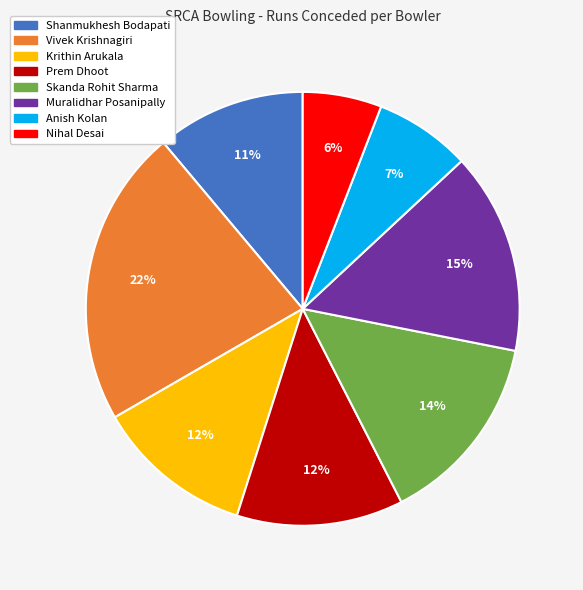

What is the largest slice in the pie chart?

Vivek Krishnagiri